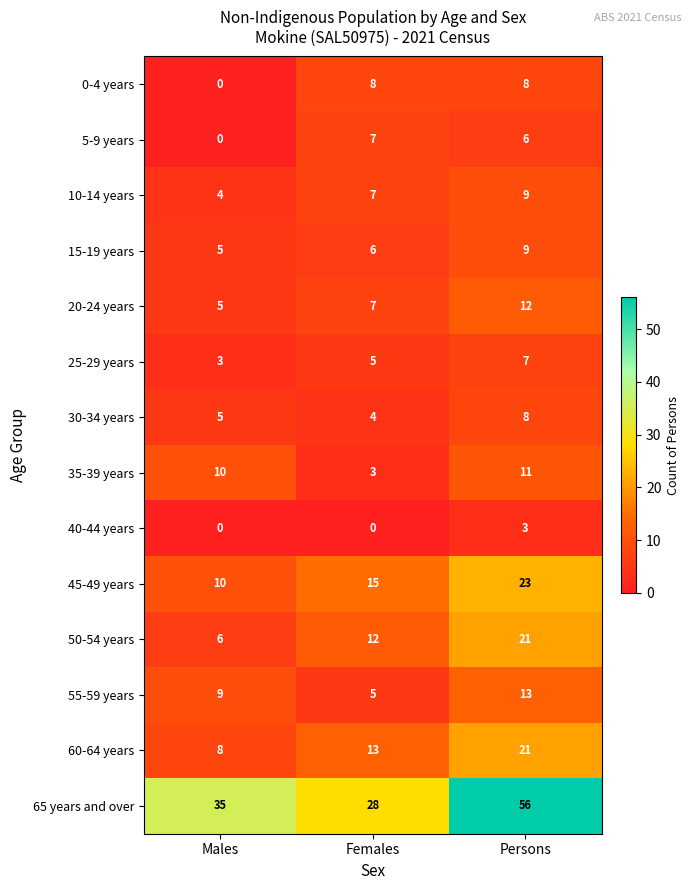

At which category is the sum across all series the highest?

Persons